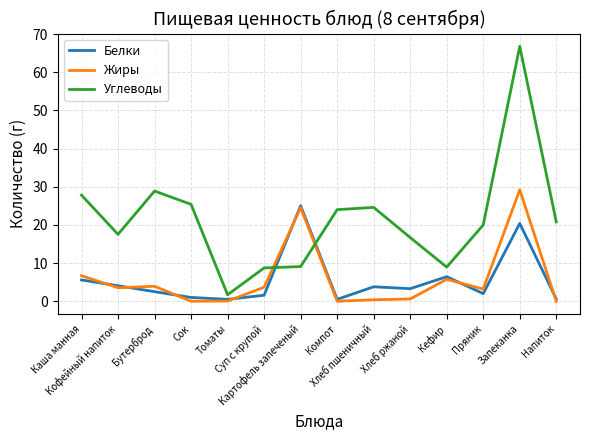

At which label does Углеводы first exceed 20?

Каша манная